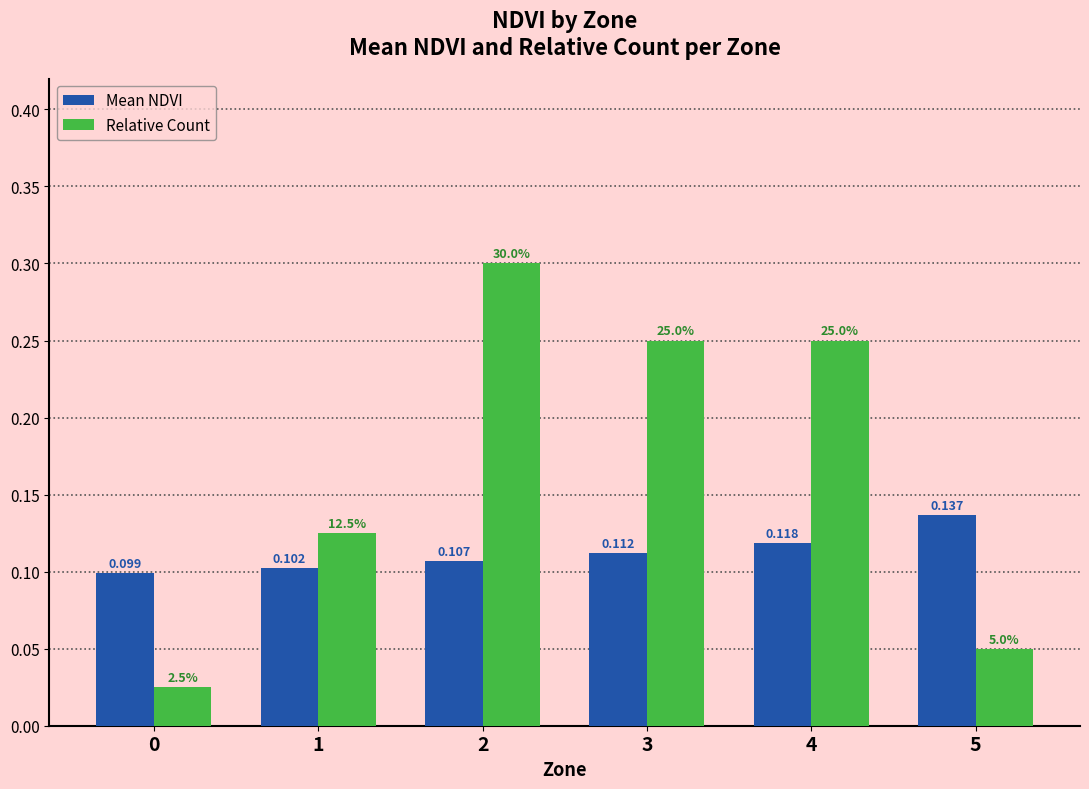

Which series has the widest spread of values?

Relative Count